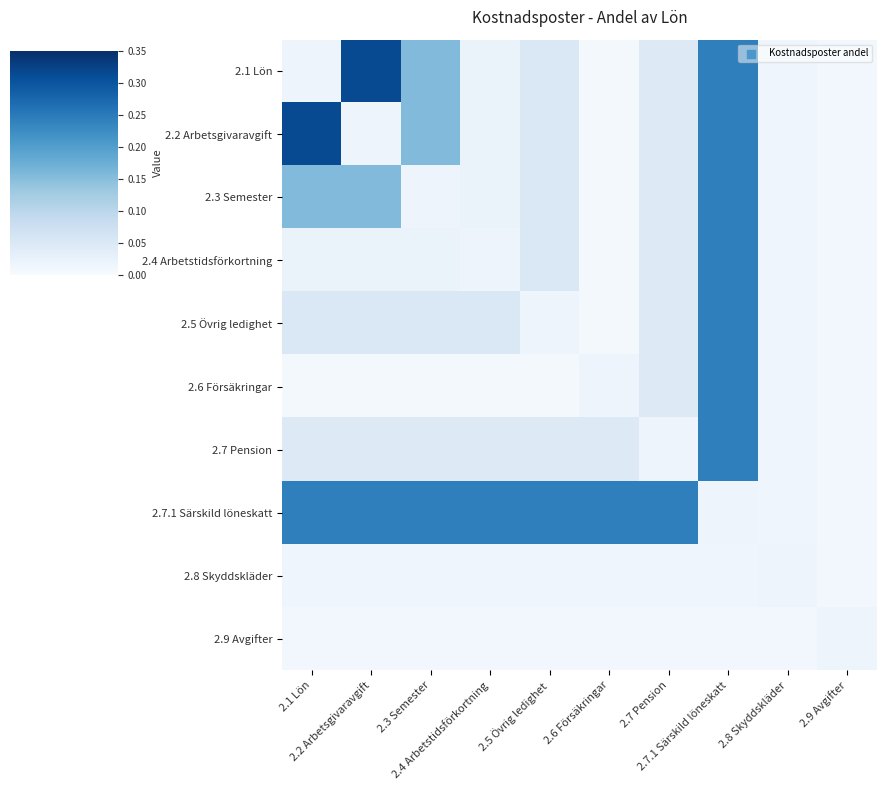

Between 2.8 Skyddskläder and 2.7 Pension, which is larger?

2.7 Pension